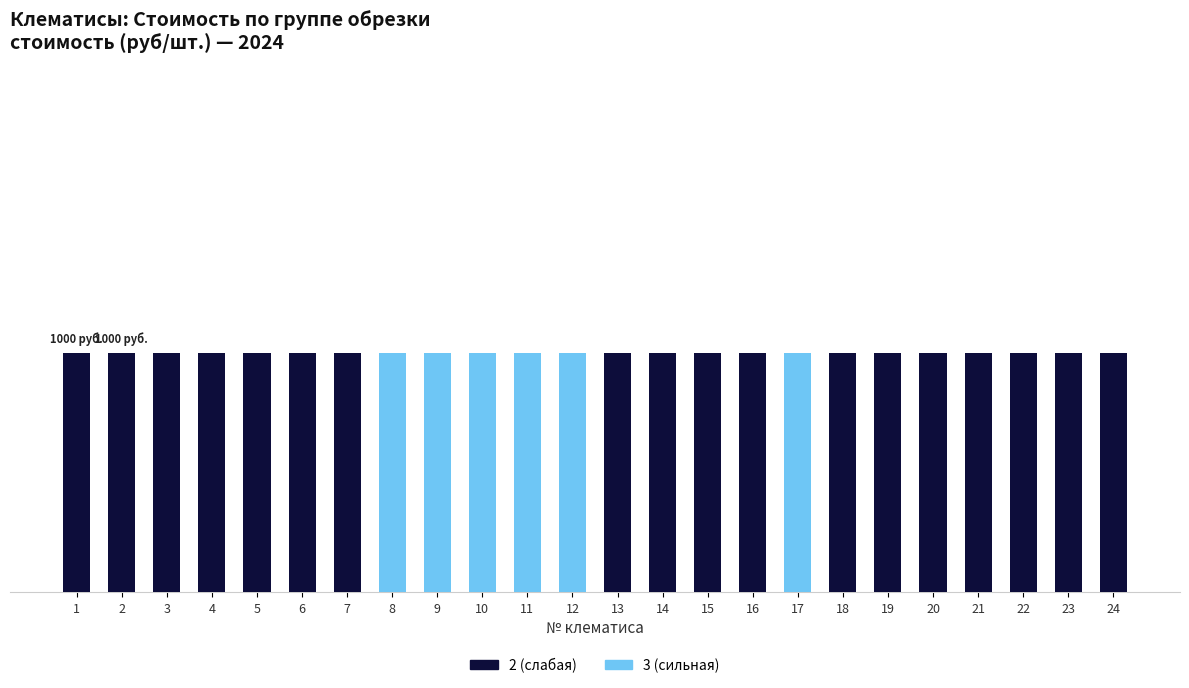

Are the bars grouped side by side (vs. stacked)?

No